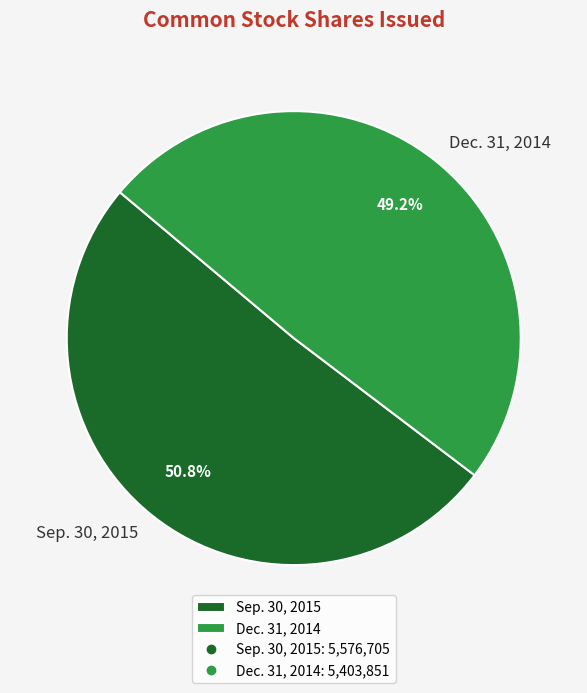

What is the ratio of the value at Sep. 30, 2015 to the value at Dec. 31, 2014?

1.0